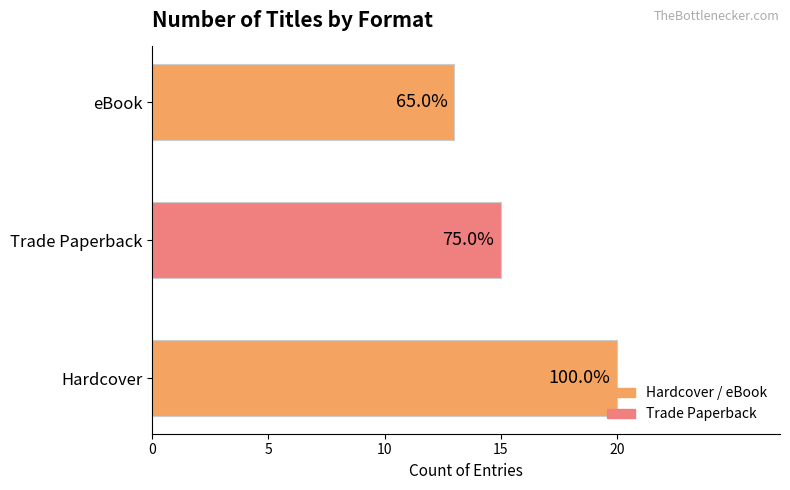

Does the chart contain any negative values?

No